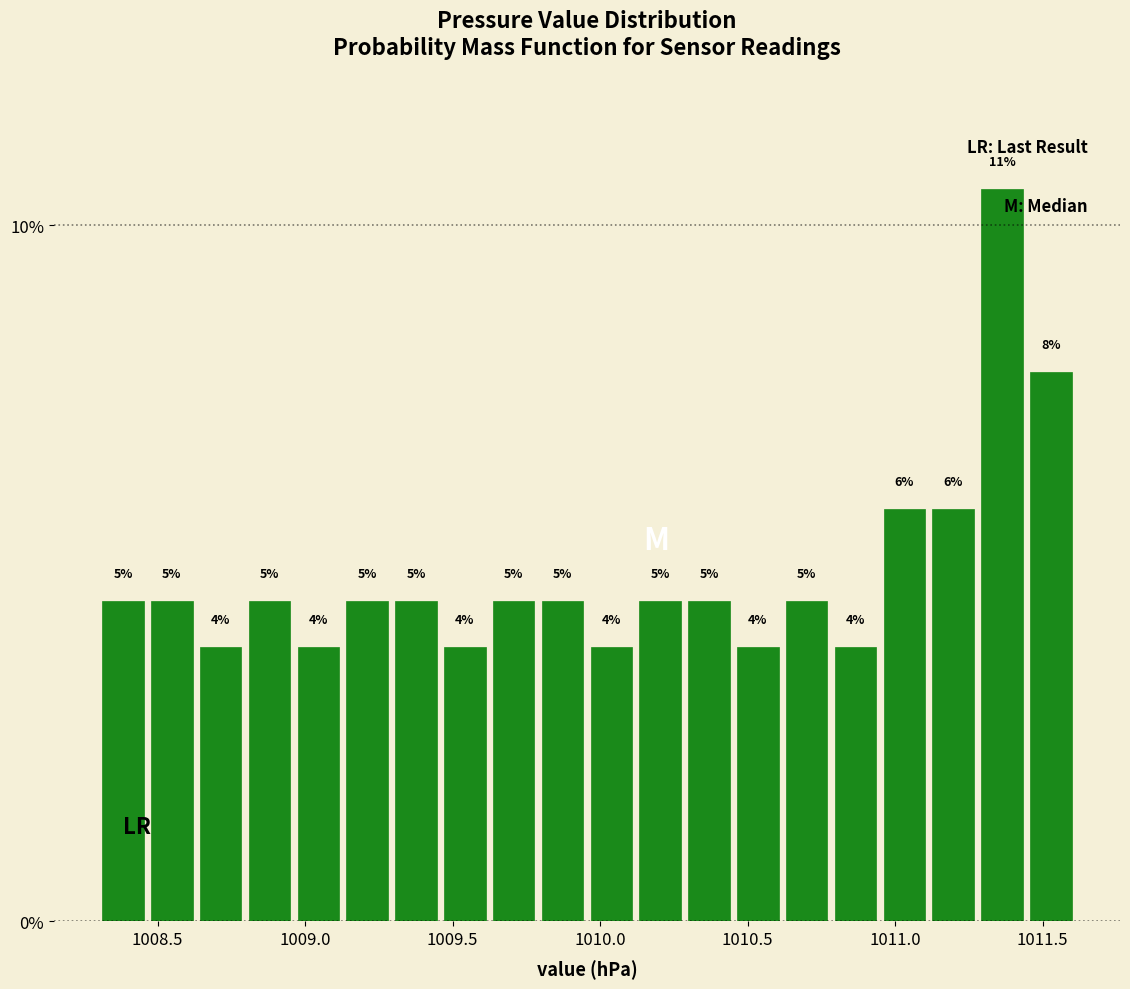

Read against the x-axis, roughly where is the centre of the tallest bar?

1011.35